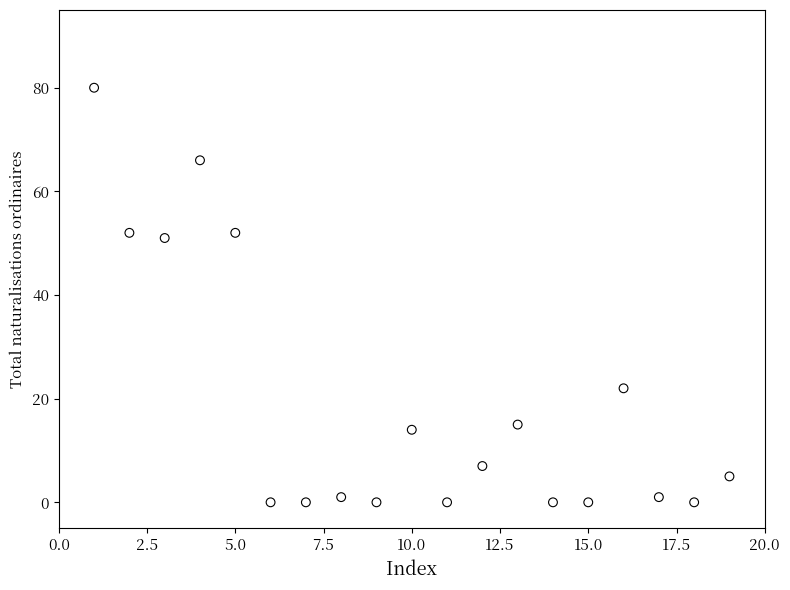

What Y value in the scatter plot is closest to 40?

51